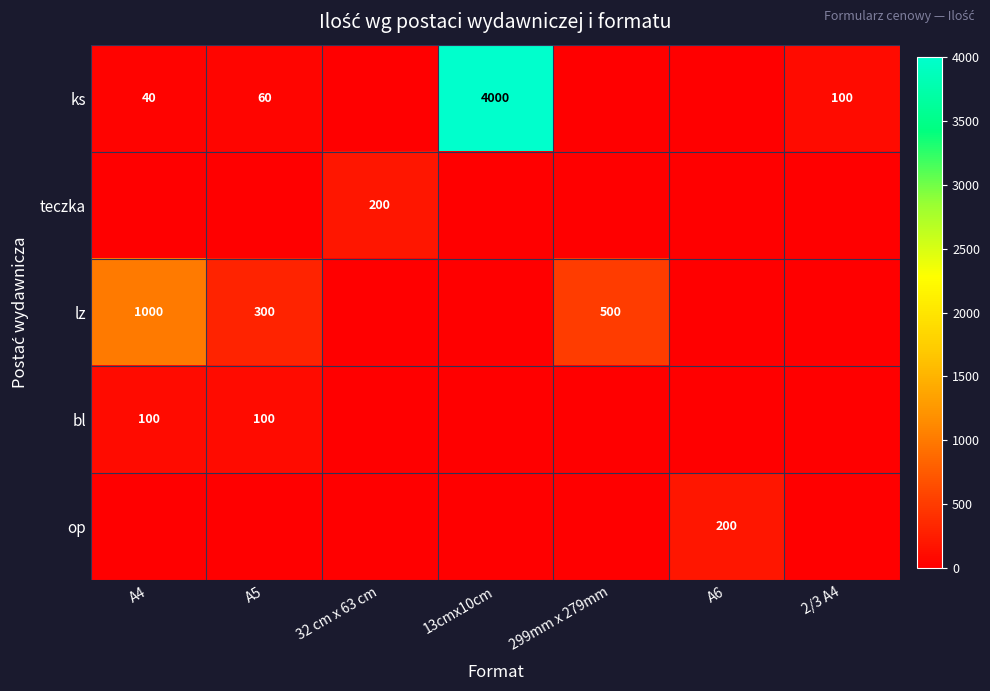

The op series shows 200 at A6. True or false?

True